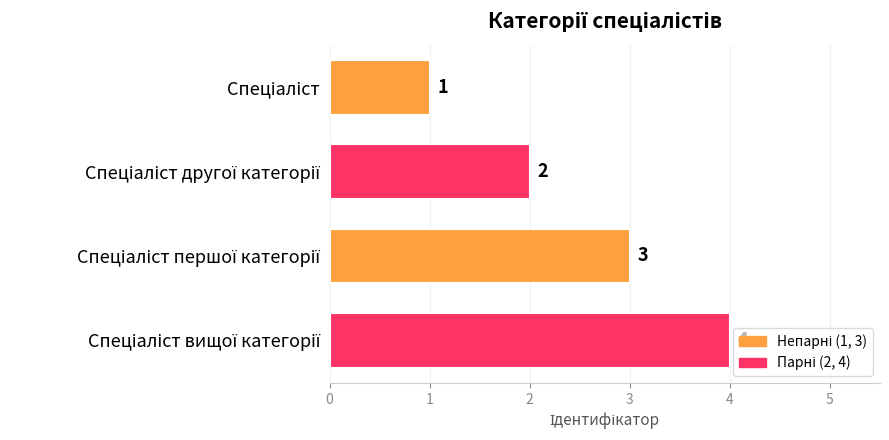

Count the values in the range 2 to 4.

3